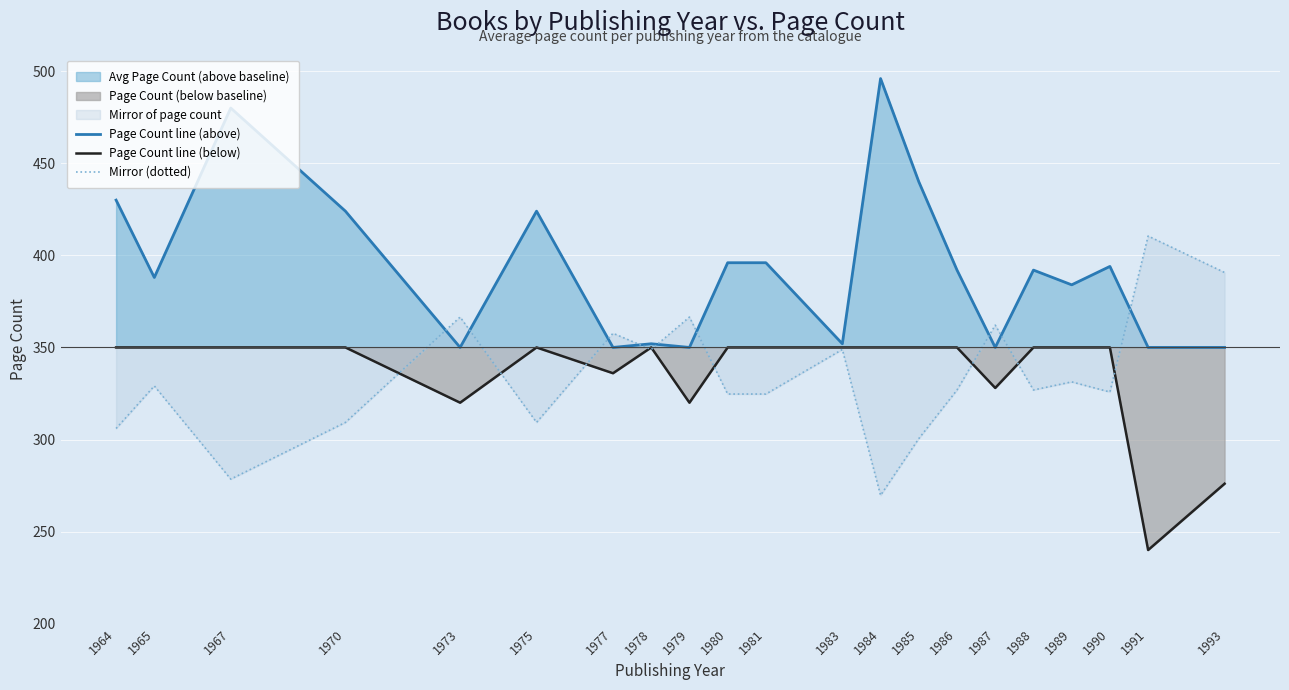

True or false: Page Count line (below) has a value of -72.6 at 1991.

False